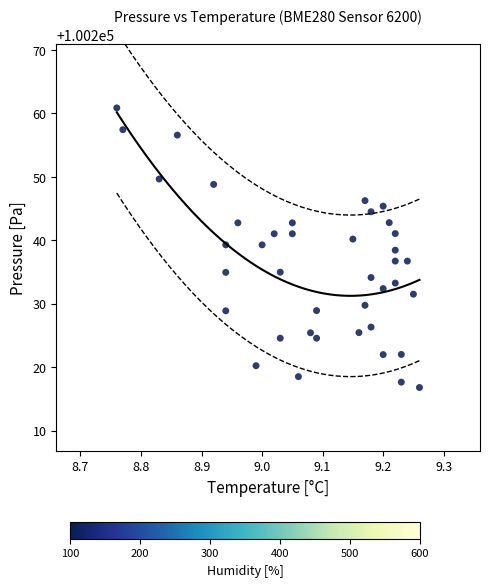

How many points are shown in the scatter plot?

40